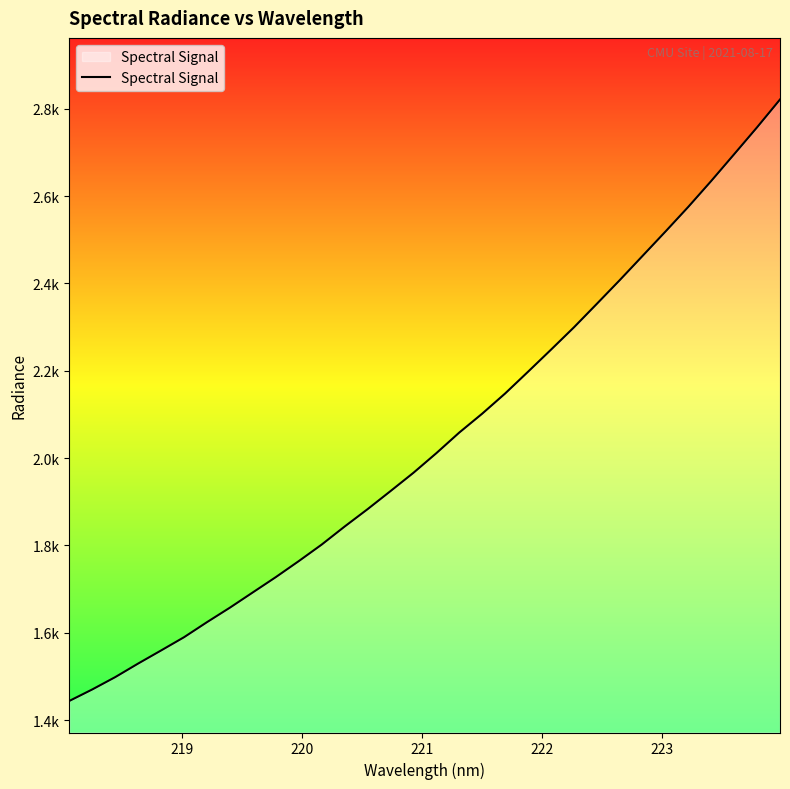

Does the chart display data point markers on the line(s)?

No